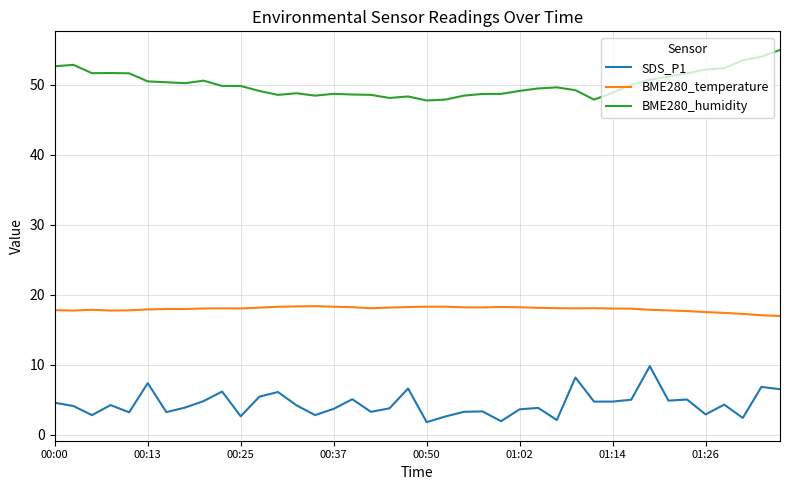

What is the smallest value displayed?

1.8